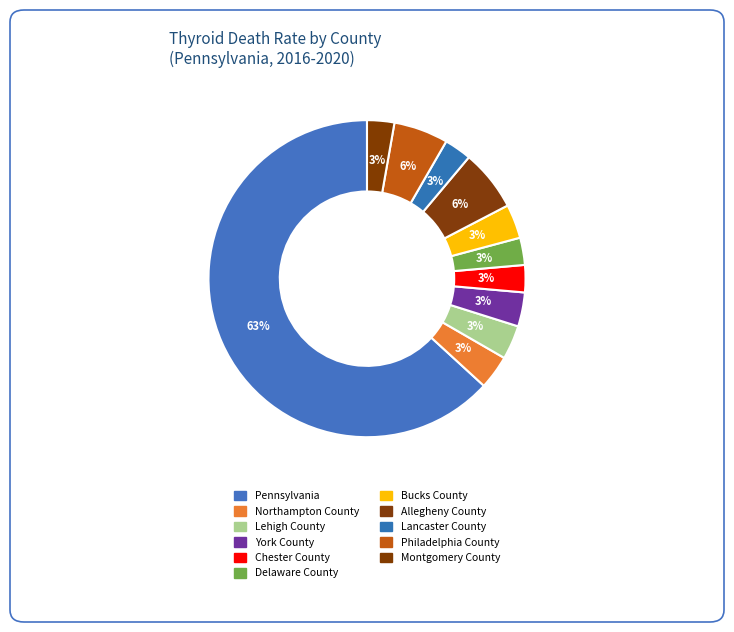

Which slice is the smallest?

Chester County